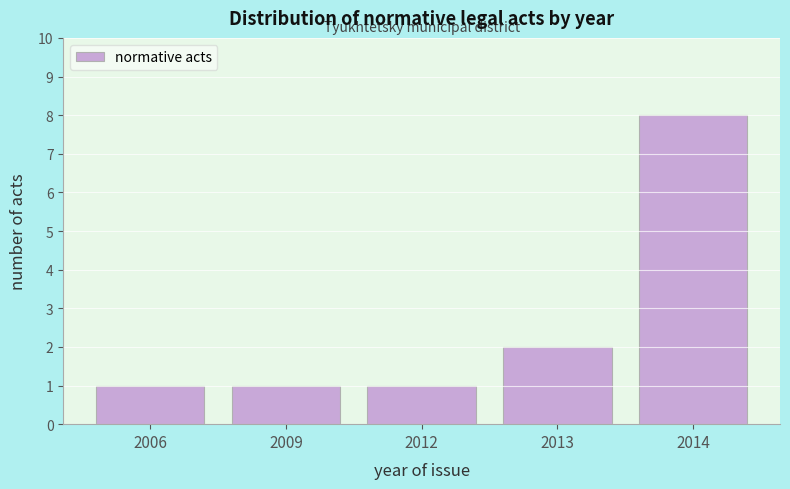

Reading left to right, list all the values displayed in this chart.

2006=1	2009=1	2012=1	2013=2	2014=8